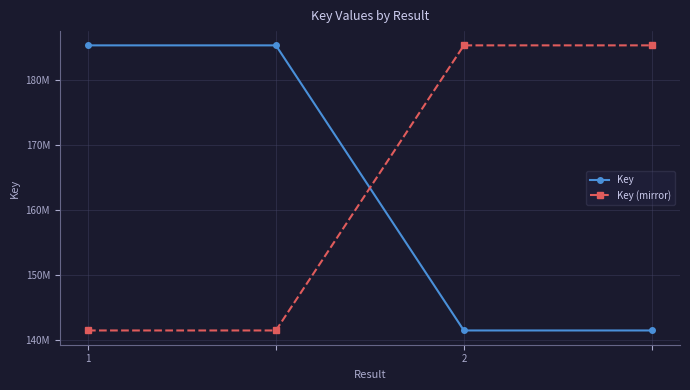

Does the chart display data point markers on the line(s)?

Yes